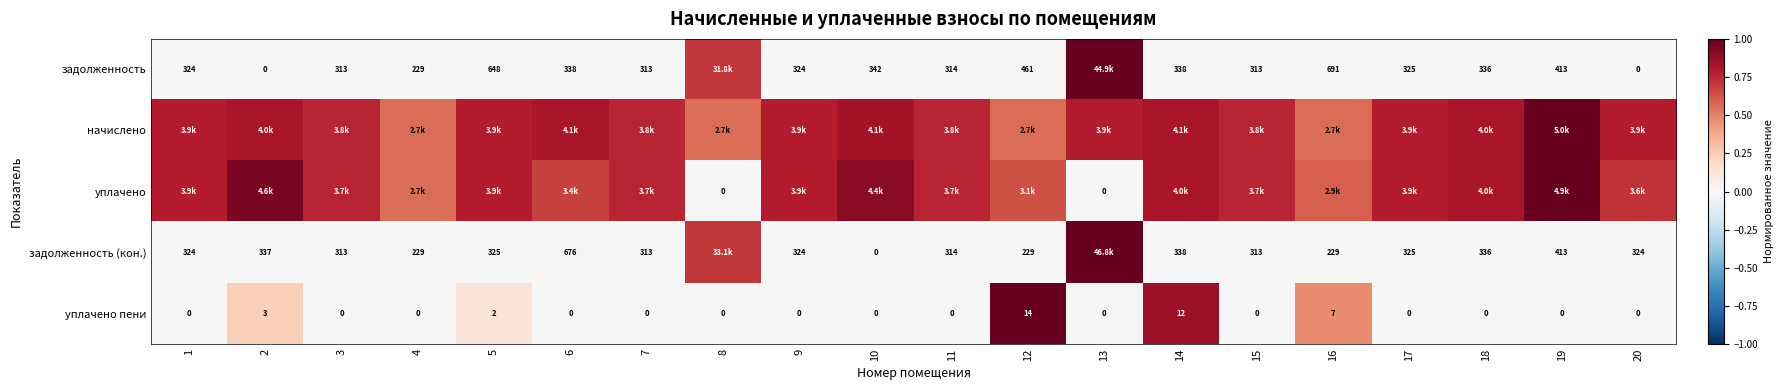

Is the value of уплачено пени at 4 greater than the value of задолженность (кон.) at 2?

No